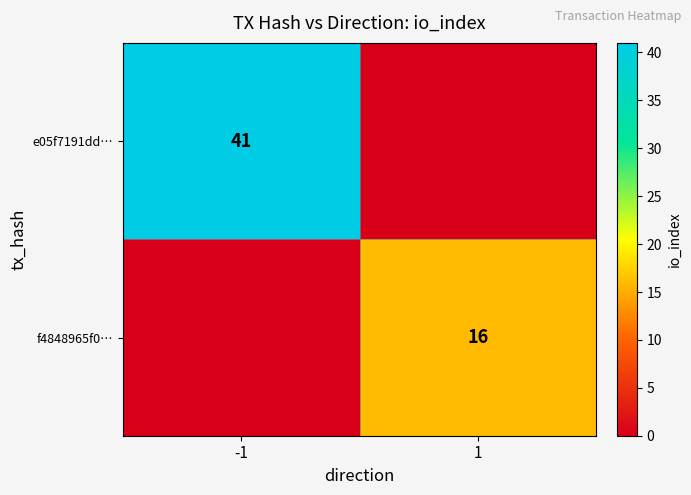

Which category has the highest value across all series?

-1